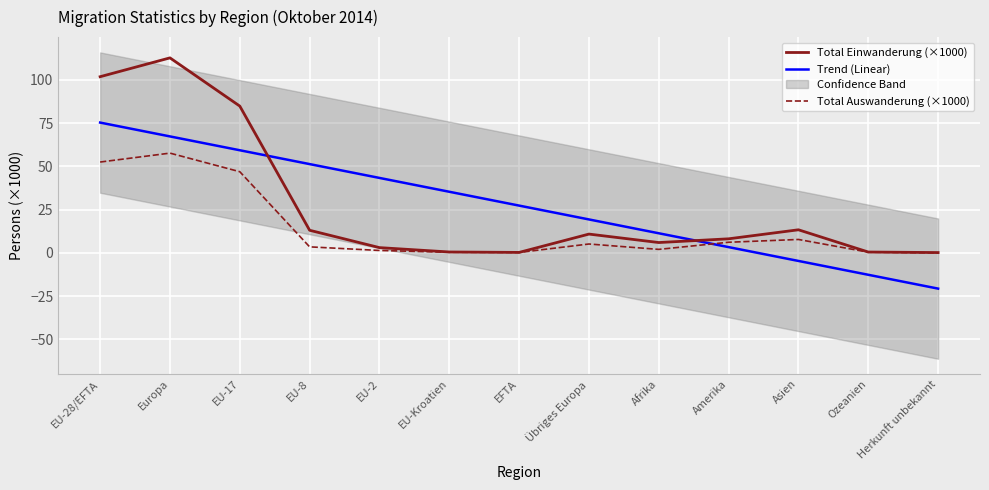

What position from the right is Afrika?

5